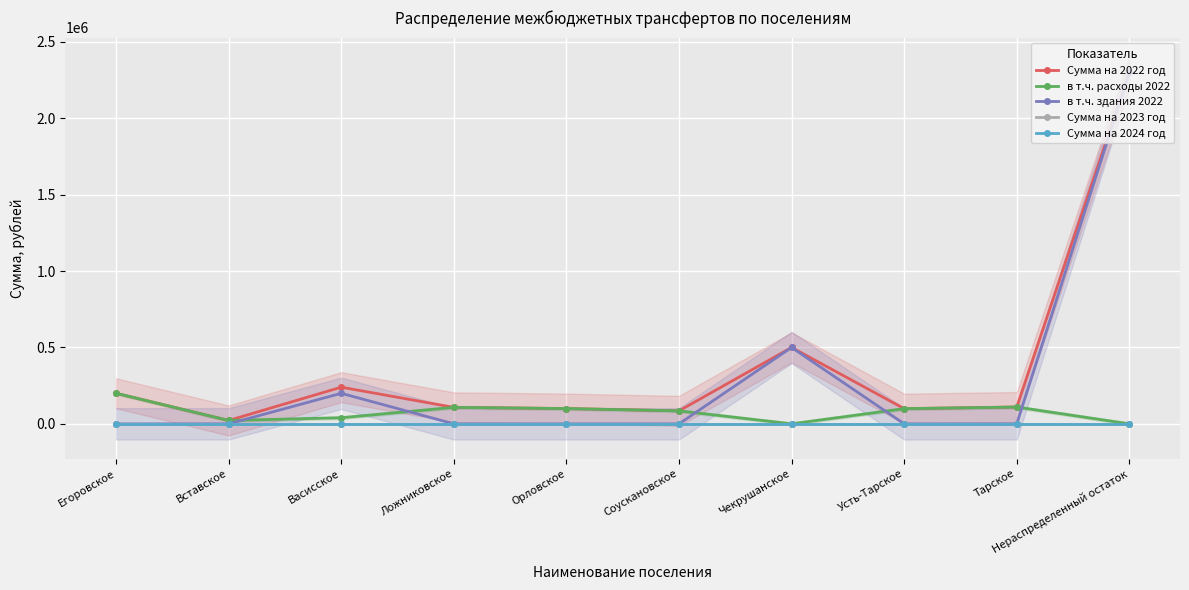

True or false: Сумма на 2024 год has a value of 0.0 at Егоровское.

True